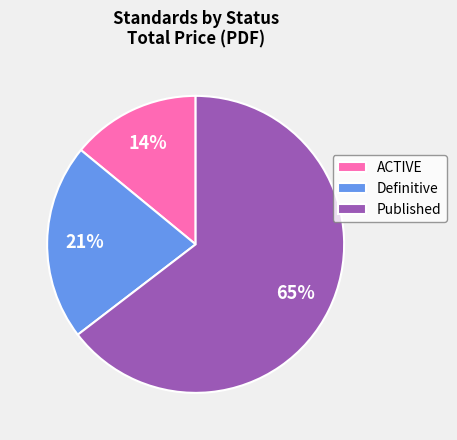

What percentage is the Definitive slice, to the nearest percent?

21%